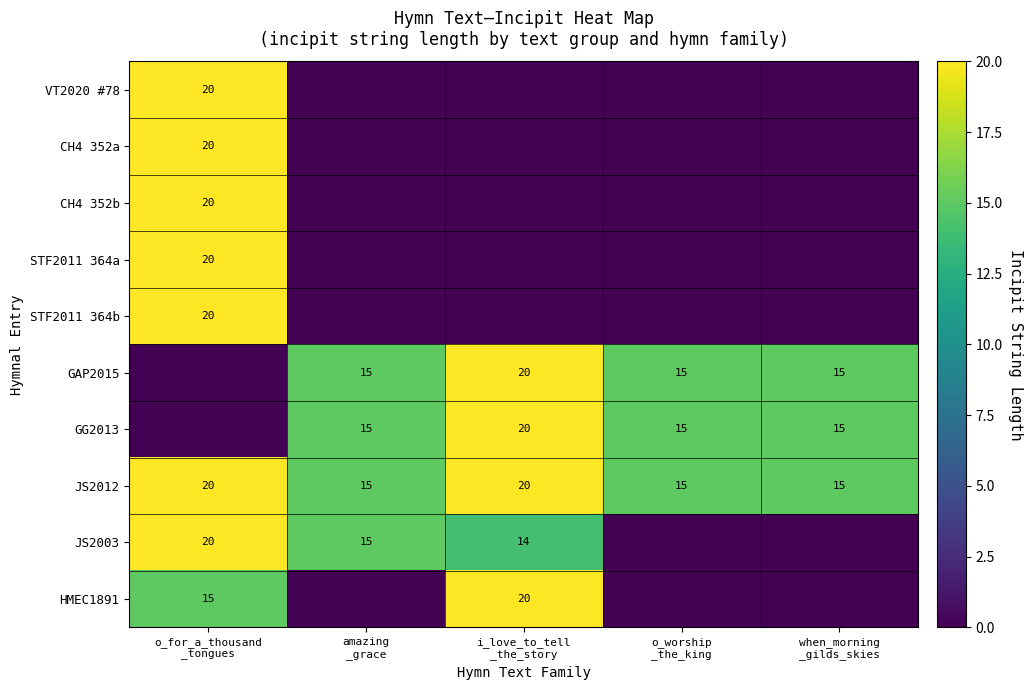

What is the average value of the JS2012 series?

17